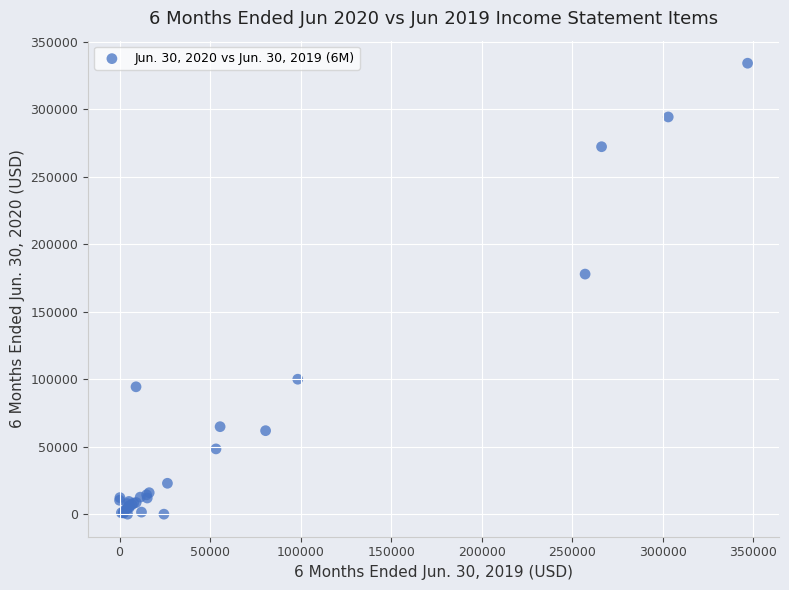

What Y value in the scatter plot is closest to 167096?

177917